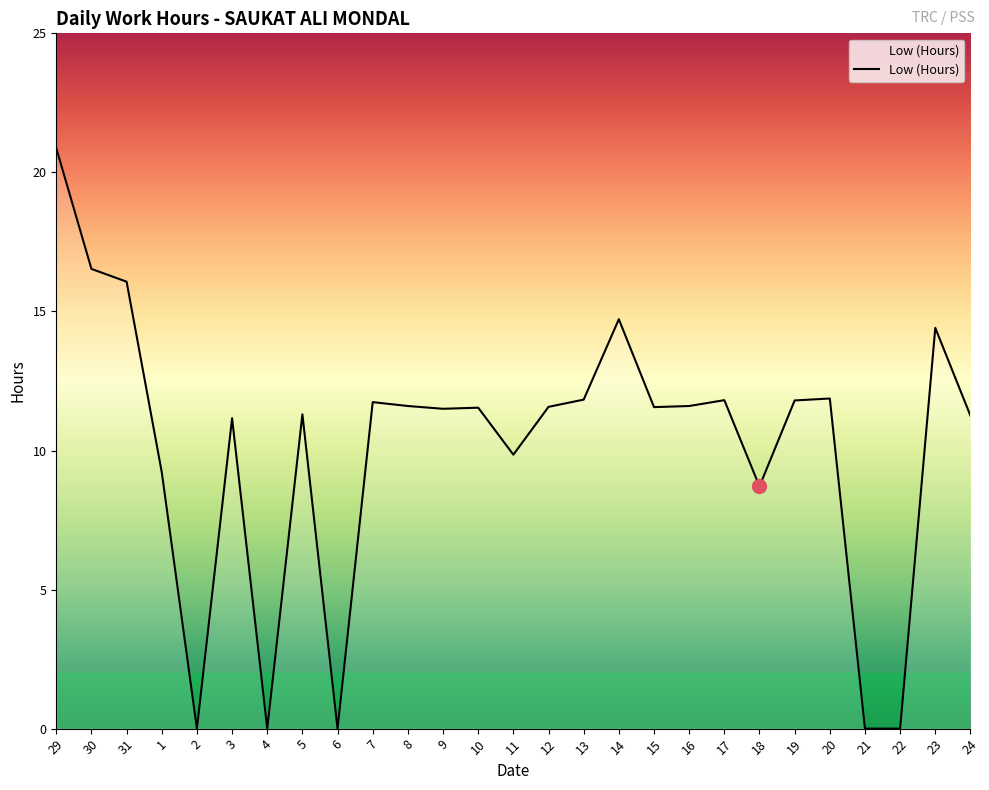

The value at 18 is 8.7. True or false?

True